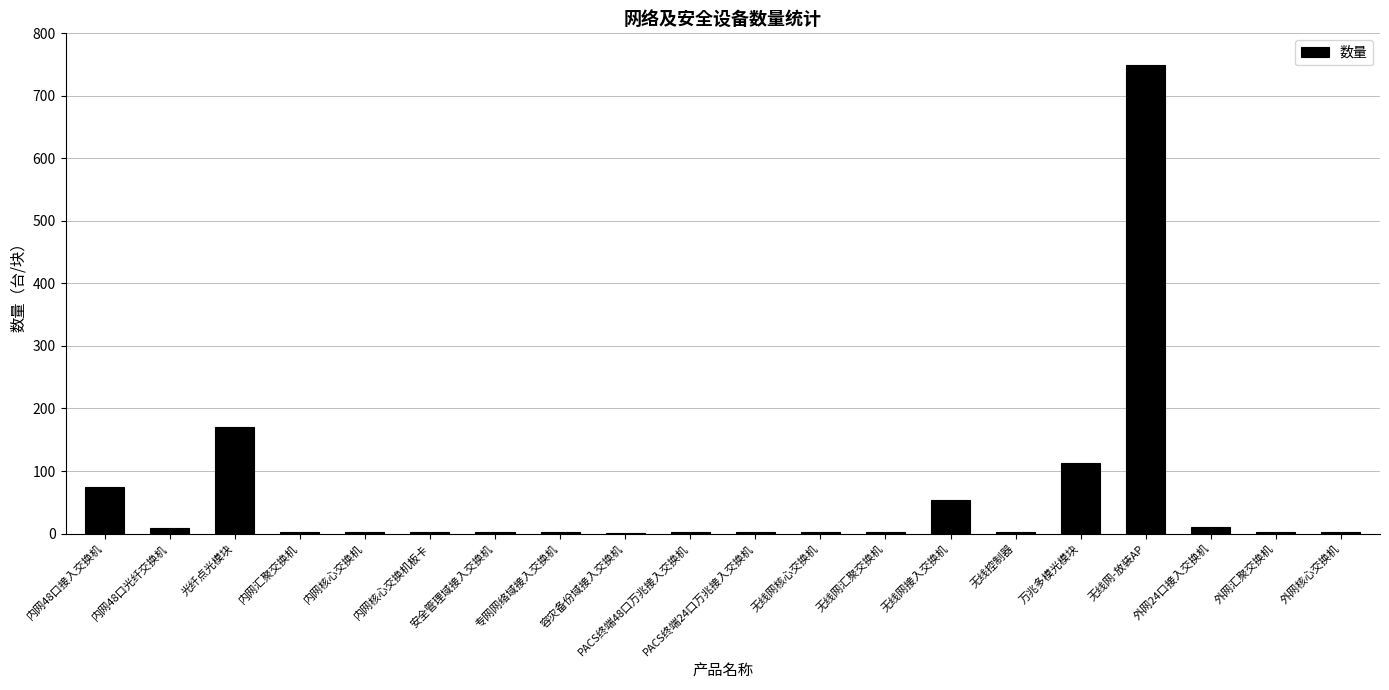

Which label corresponds to the largest value in the chart?

无线网-放装AP